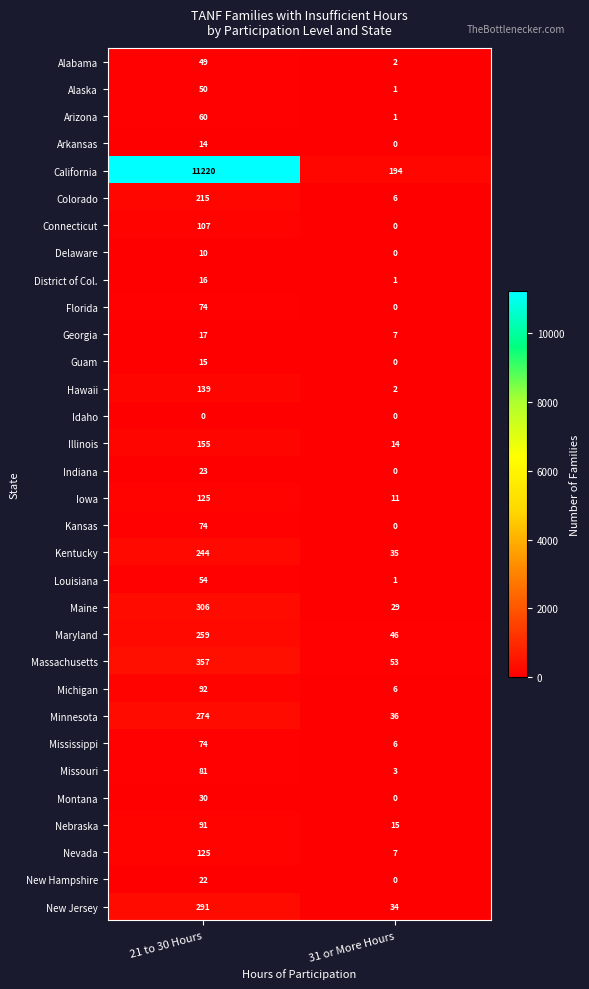

Which series has the largest total across all categories?

California